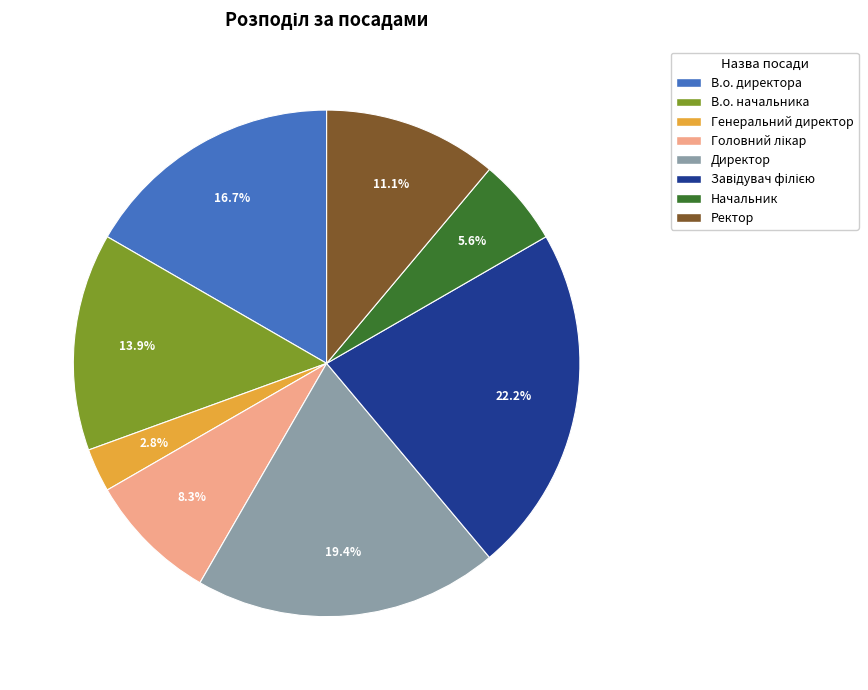

How many slices are in this pie chart?

8